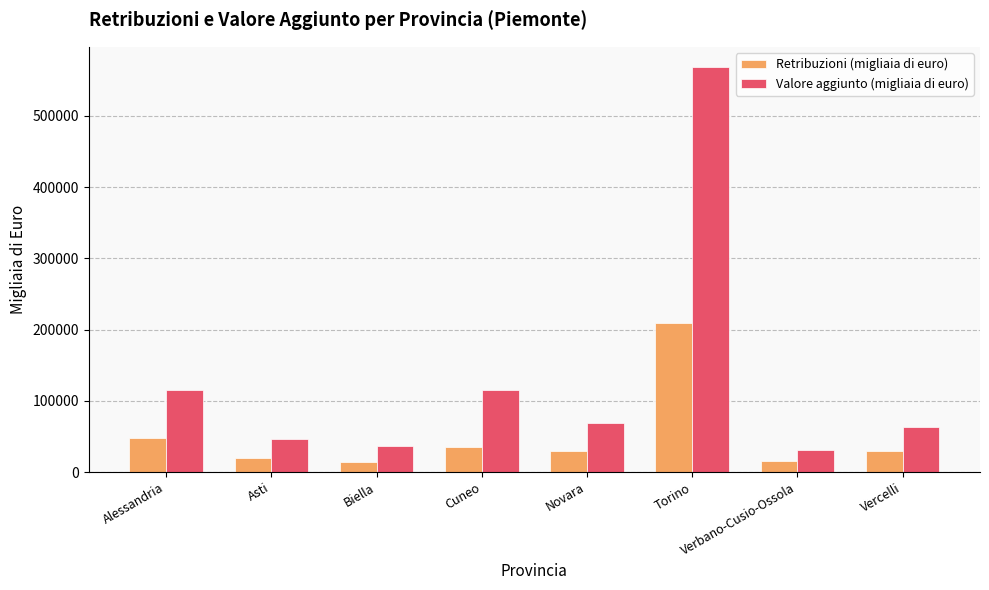

What is the difference between the Valore aggiunto (migliaia di euro) values at Asti and Verbano-Cusio-Ossola?

15816